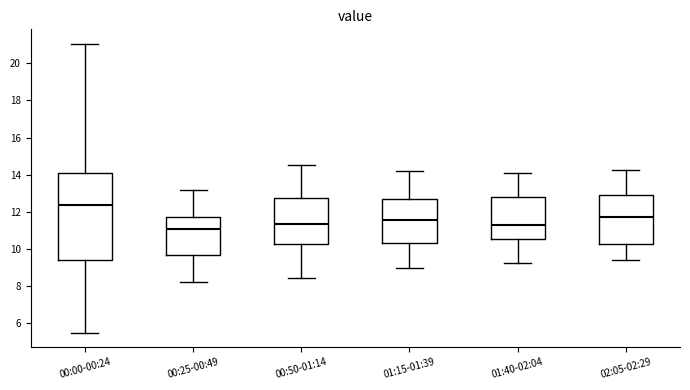

Reading left to right, read every box against the y-axis: the position of its median line, the range the box covers, and the ends of its whiskers. The values are not printed on the chart, so give them approximately, as read against the axis.

00:00-00:24: median 12.4, box 9.4 to 14.0, whiskers 5.6 to 21.0
00:25-00:49: median 11.0, box 9.8 to 11.8, whiskers 8.2 to 13.2
00:50-01:14: median 11.4, box 10.2 to 12.8, whiskers 8.4 to 14.6
01:15-01:39: median 11.6, box 10.4 to 12.8, whiskers 9.0 to 14.2
01:40-02:04: median 11.4, box 10.6 to 12.8, whiskers 9.2 to 14.2
02:05-02:29: median 11.8, box 10.2 to 13.0, whiskers 9.4 to 14.2